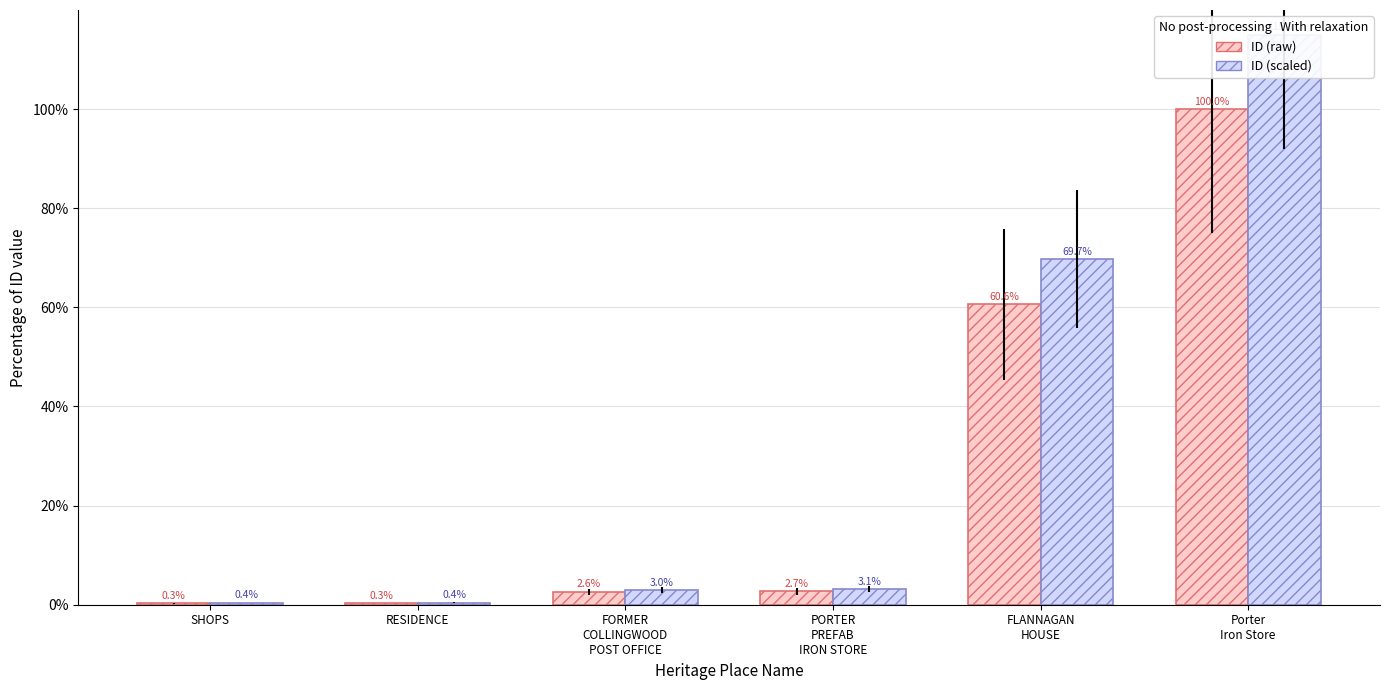

How many series are shown in this chart?

2